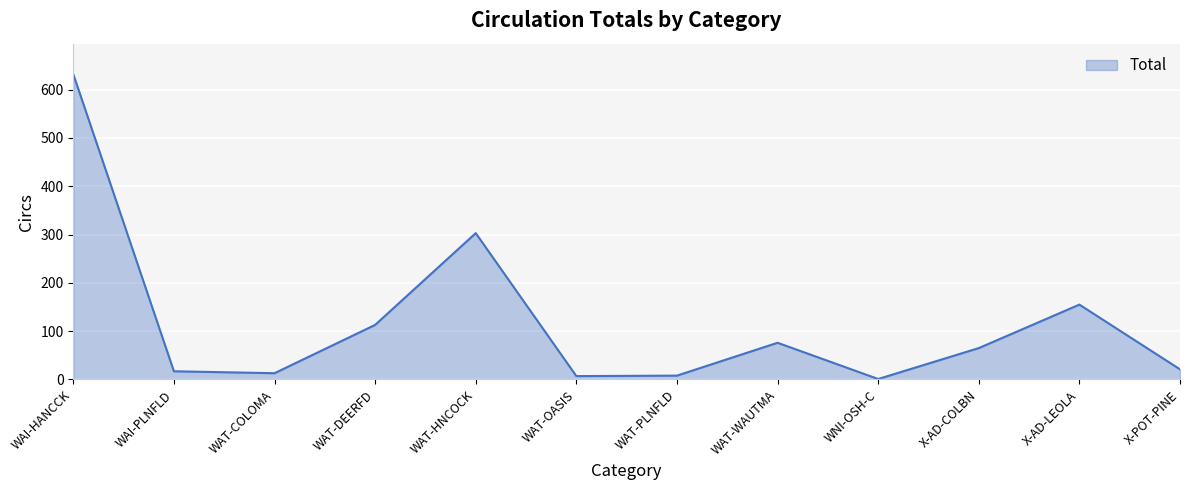

What is the approximate value at WAT-WAUTMA, to the nearest 100?

100